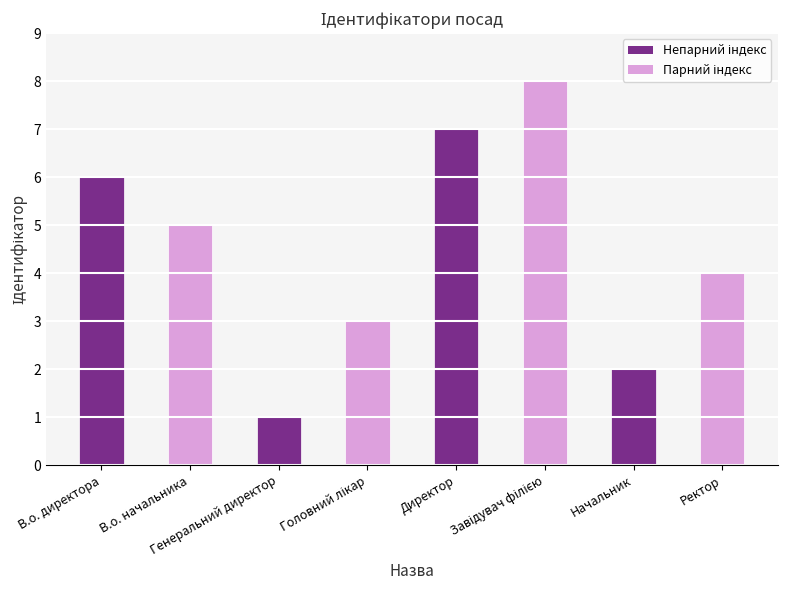

True or false: the data shows 2 at Генеральний директор.

False